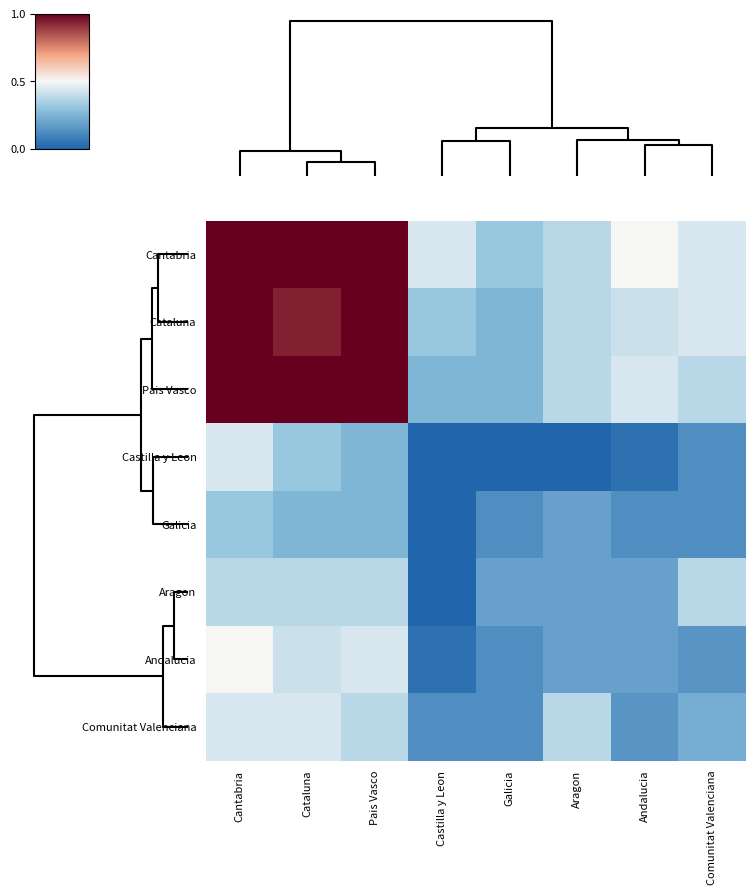

Reading left to right, list all the values displayed in this chart.

Cantabria: Cantabria=1.0	Cataluna=1.0	Pais Vasco=1.0	Castilla y Leon=0.4	Galicia=0.3	Aragon=0.4	Andalucia=0.5	Comunitat Valenciana=0.4
Cataluna: Cantabria=1.0	Cataluna=0.9	Pais Vasco=1.0	Castilla y Leon=0.3	Galicia=0.2	Aragon=0.4	Andalucia=0.4	Comunitat Valenciana=0.4
Pais Vasco: Cantabria=1.0	Cataluna=1.0	Pais Vasco=1.0	Castilla y Leon=0.2	Galicia=0.2	Aragon=0.4	Andalucia=0.4	Comunitat Valenciana=0.4
Castilla y Leon: Cantabria=0.4	Cataluna=0.3	Pais Vasco=0.2	Castilla y Leon=0.0	Galicia=0.0	Aragon=0.0	Andalucia=0.0	Comunitat Valenciana=0.1
Galicia: Cantabria=0.3	Cataluna=0.2	Pais Vasco=0.2	Castilla y Leon=0.0	Galicia=0.1	Aragon=0.2	Andalucia=0.1	Comunitat Valenciana=0.1
Aragon: Cantabria=0.4	Cataluna=0.4	Pais Vasco=0.4	Castilla y Leon=0.0	Galicia=0.2	Aragon=0.2	Andalucia=0.2	Comunitat Valenciana=0.4
Andalucia: Cantabria=0.5	Cataluna=0.4	Pais Vasco=0.4	Castilla y Leon=0.0	Galicia=0.1	Aragon=0.2	Andalucia=0.2	Comunitat Valenciana=0.2
Comunitat Valenciana: Cantabria=0.4	Cataluna=0.4	Pais Vasco=0.4	Castilla y Leon=0.1	Galicia=0.1	Aragon=0.4	Andalucia=0.2	Comunitat Valenciana=0.2